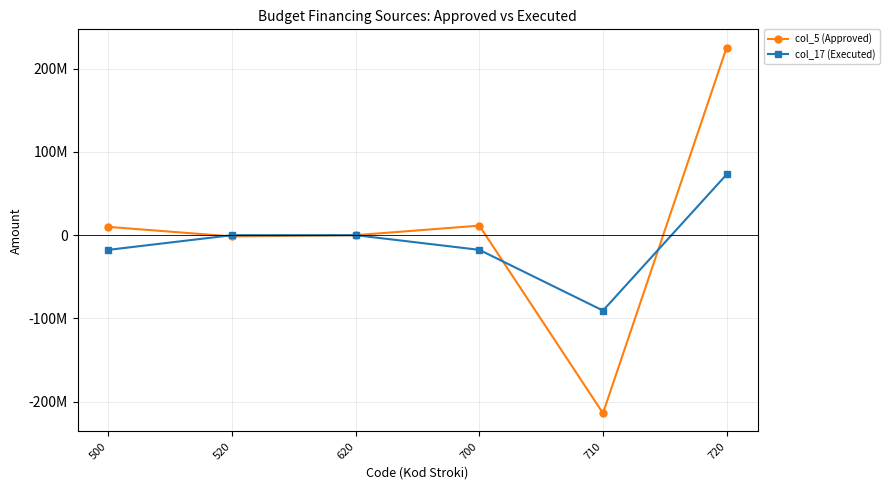

At which category does col_5 (Approved) reach its first local valley?

520